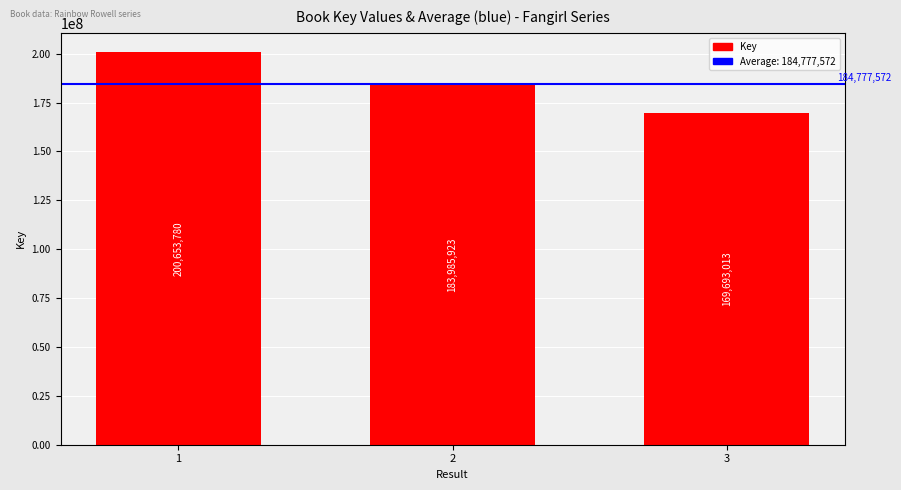

What is the change in value from 2 to 3?

-14292910